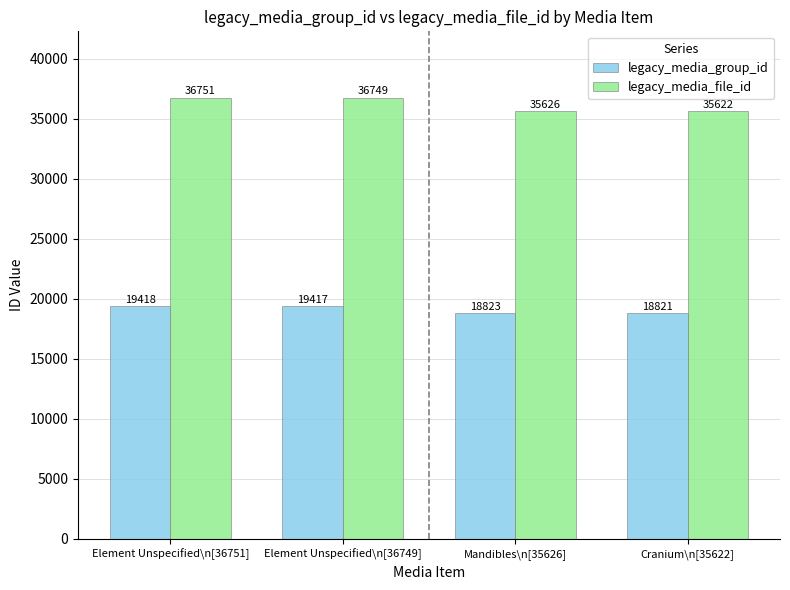

Which series changed the most between Element Unspecified\n[36749] and Mandibles\n[35626]?

legacy_media_file_id